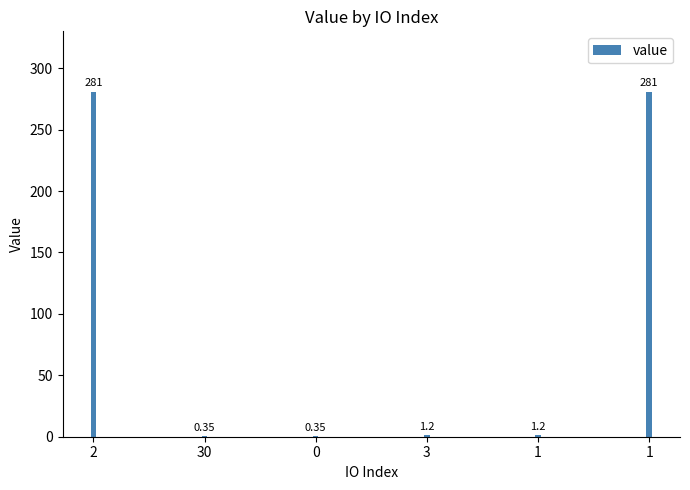

Are the bars grouped side by side (vs. stacked)?

No